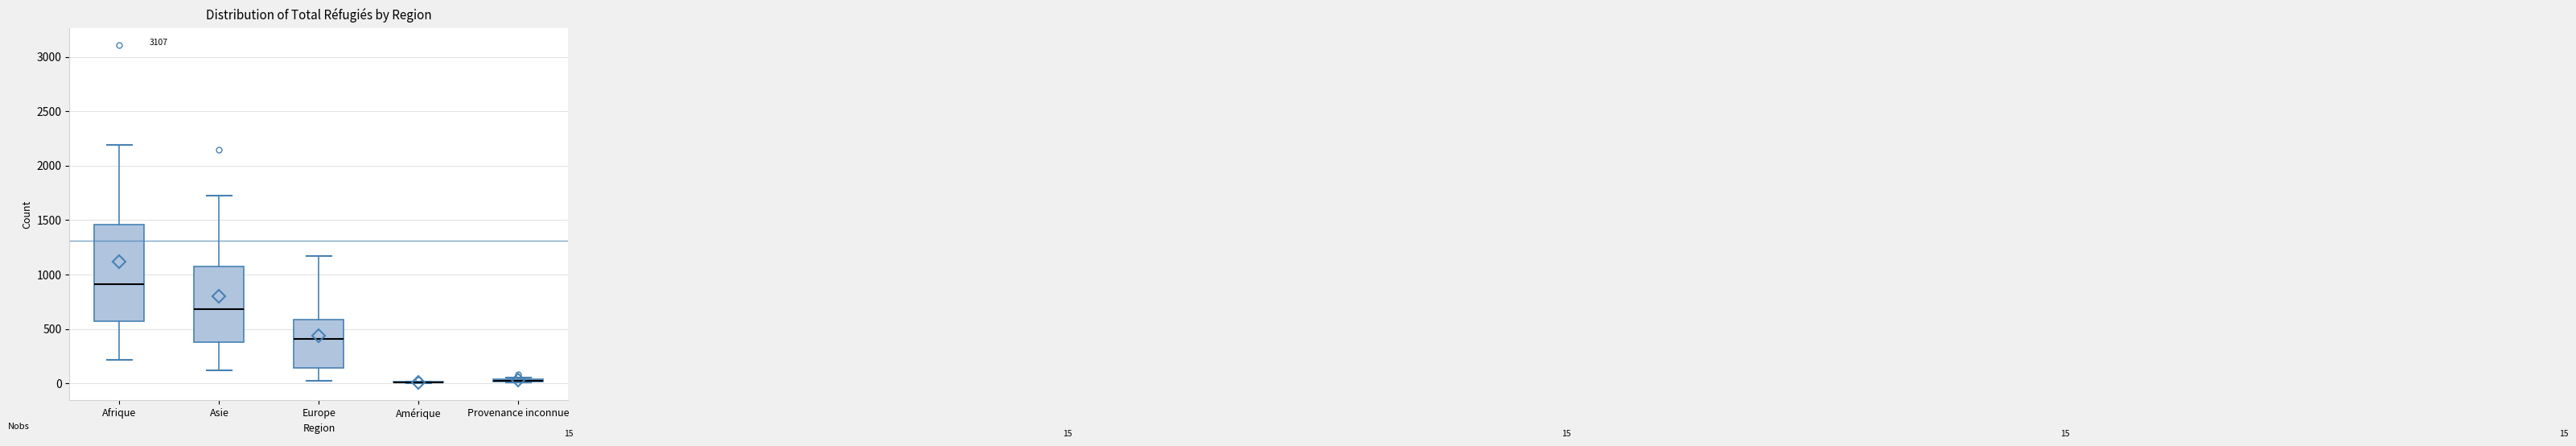

Comparing the boxes themselves (not the whiskers), which one is the tallest?

Afrique